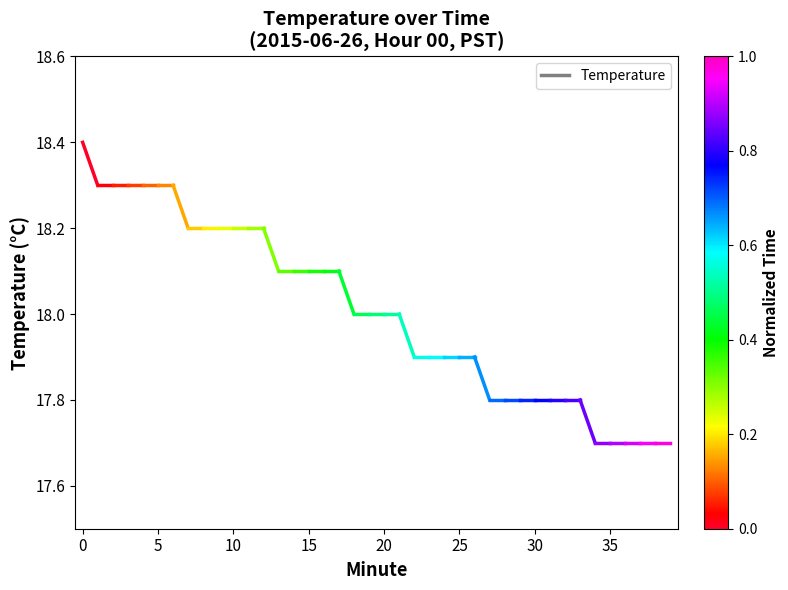

What is the greatest value displayed?

18.4